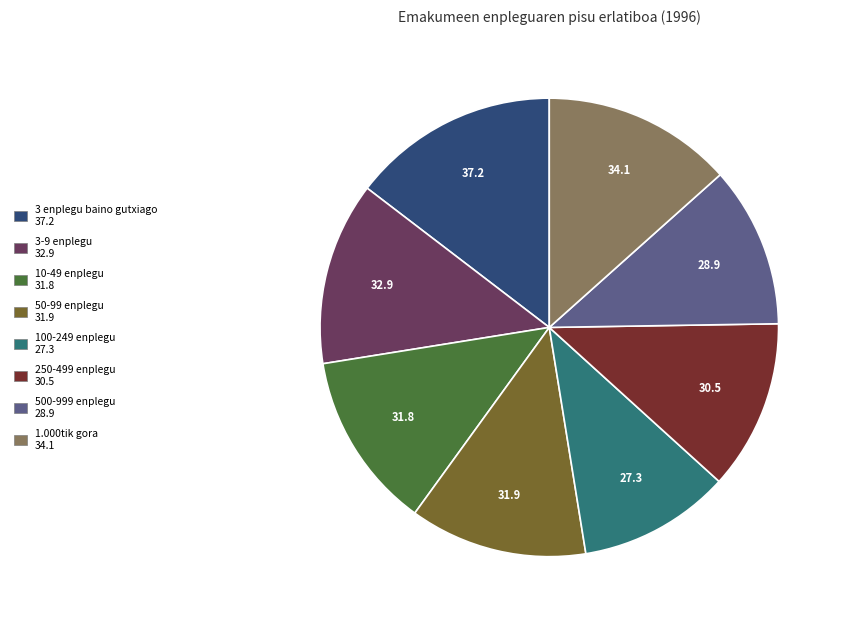

Does 500-999 enplegu account for over 50% of the chart?

No